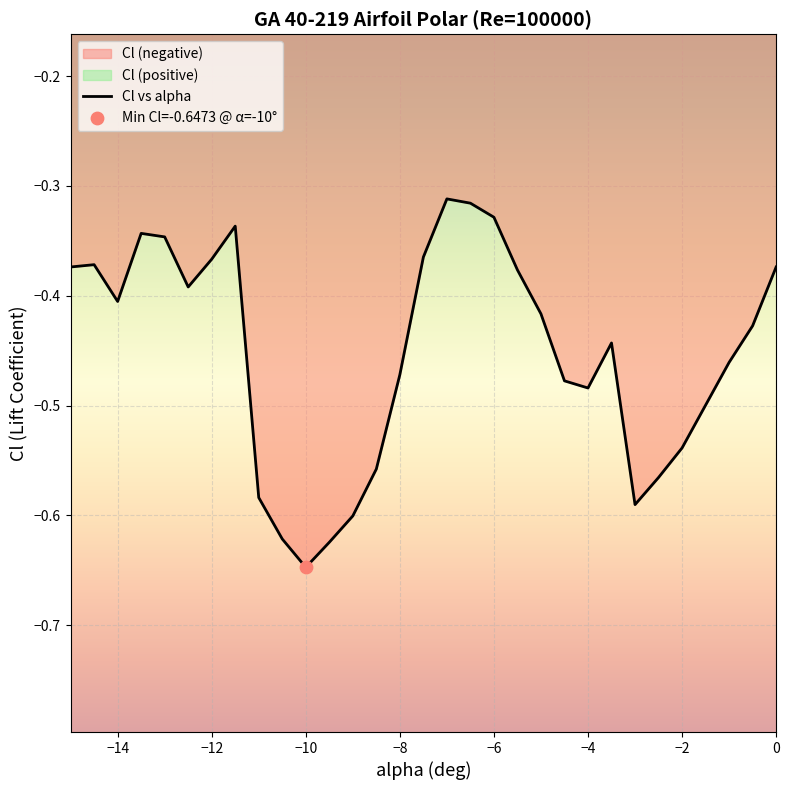

Which category has the lowest value in the Cl vs alpha series?

−10